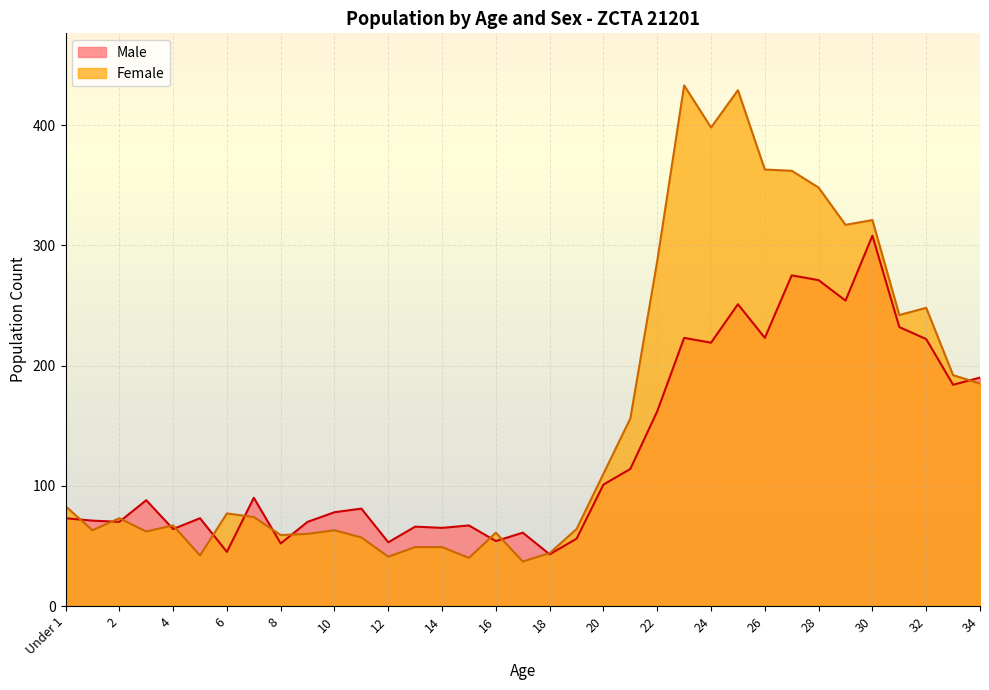

At how many categories does at least one series exceed 216?

11